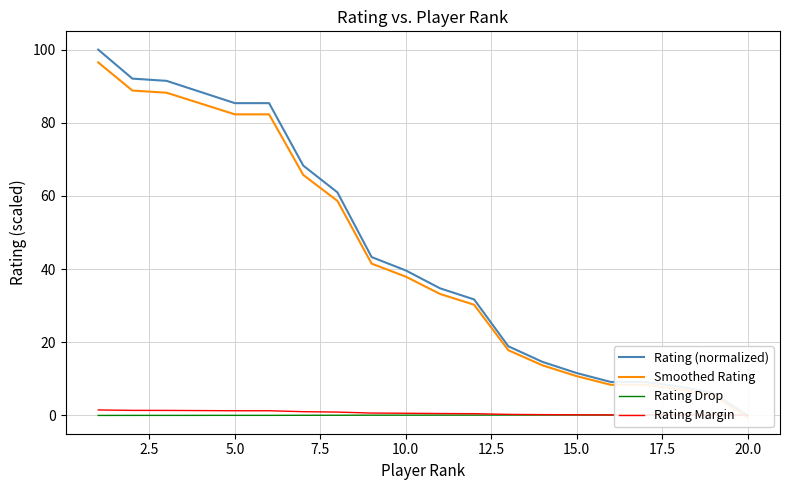

Is it true that Rating Margin equals 0.0 at 20.0?

True